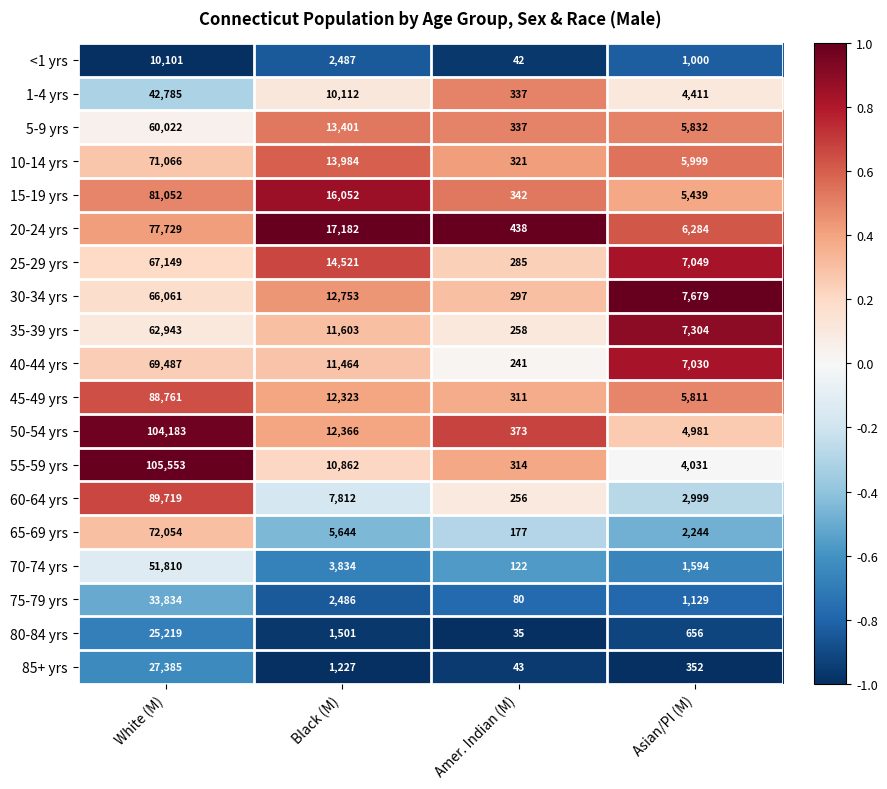

Is it true that 75-79 yrs equals 80 at Amer. Indian (M)?

True